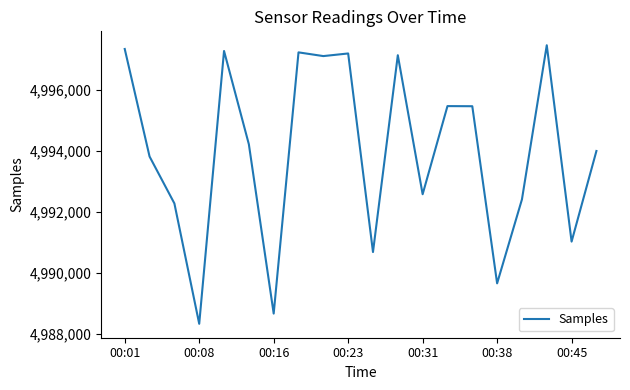

What is the sum of all values?

99879249